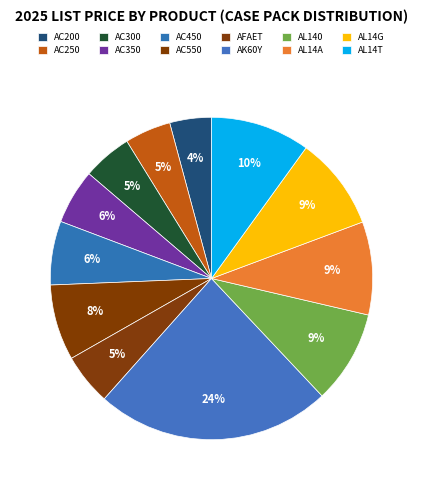

Count the number of slices in the pie.

12